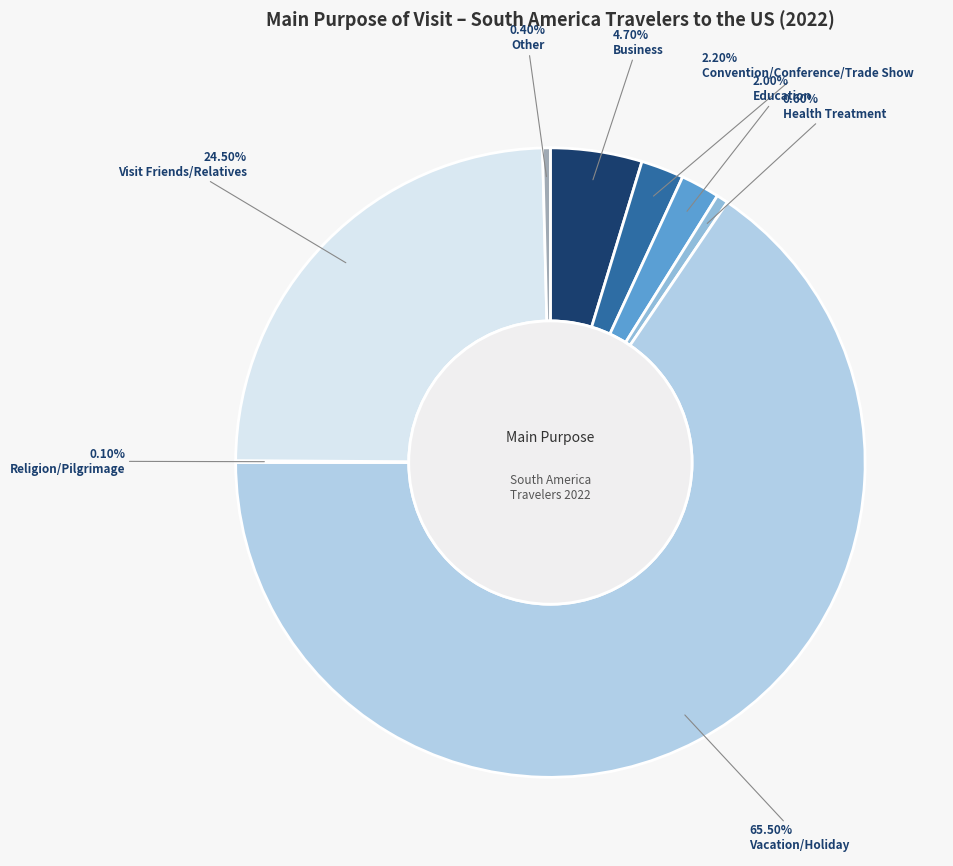

How many slices are in this pie chart?

8